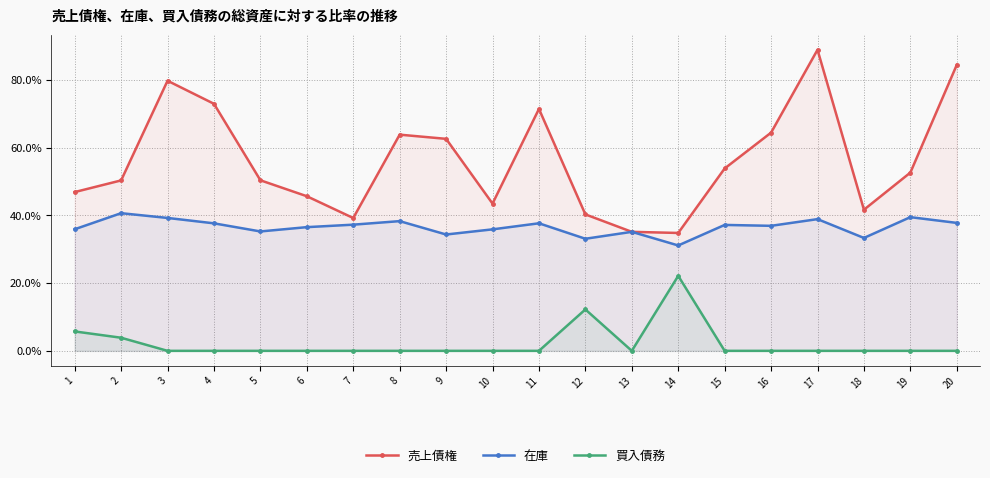

Which series has the largest total across all categories?

売上債権